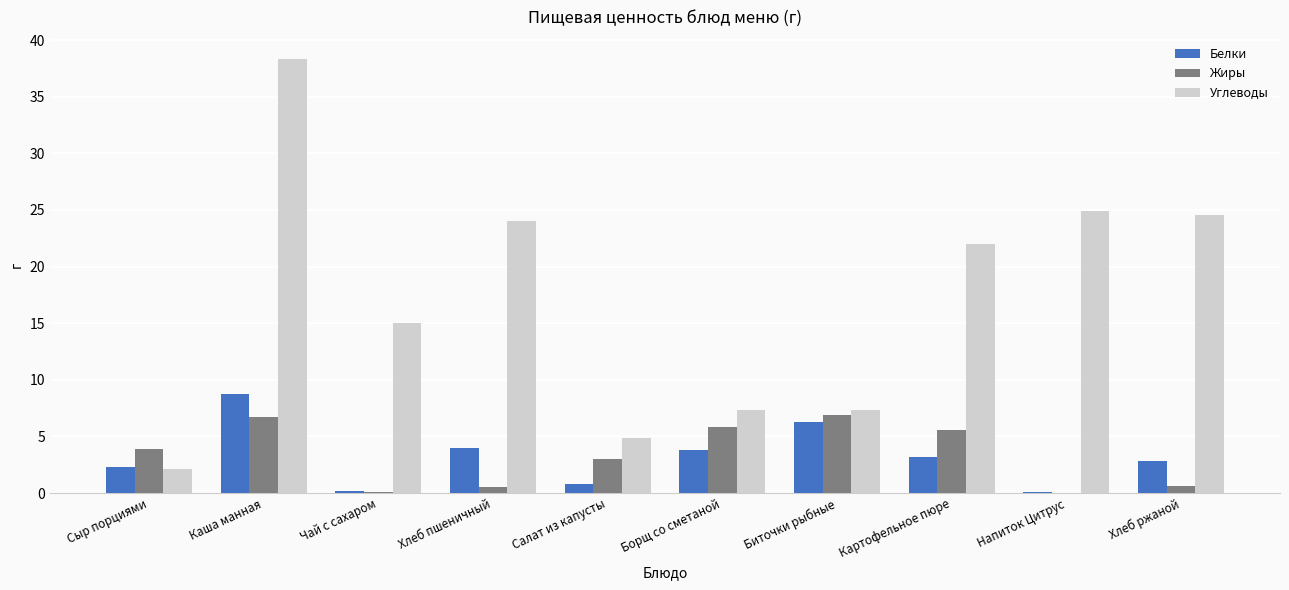

What is the sum of all Жиры values?

33.1